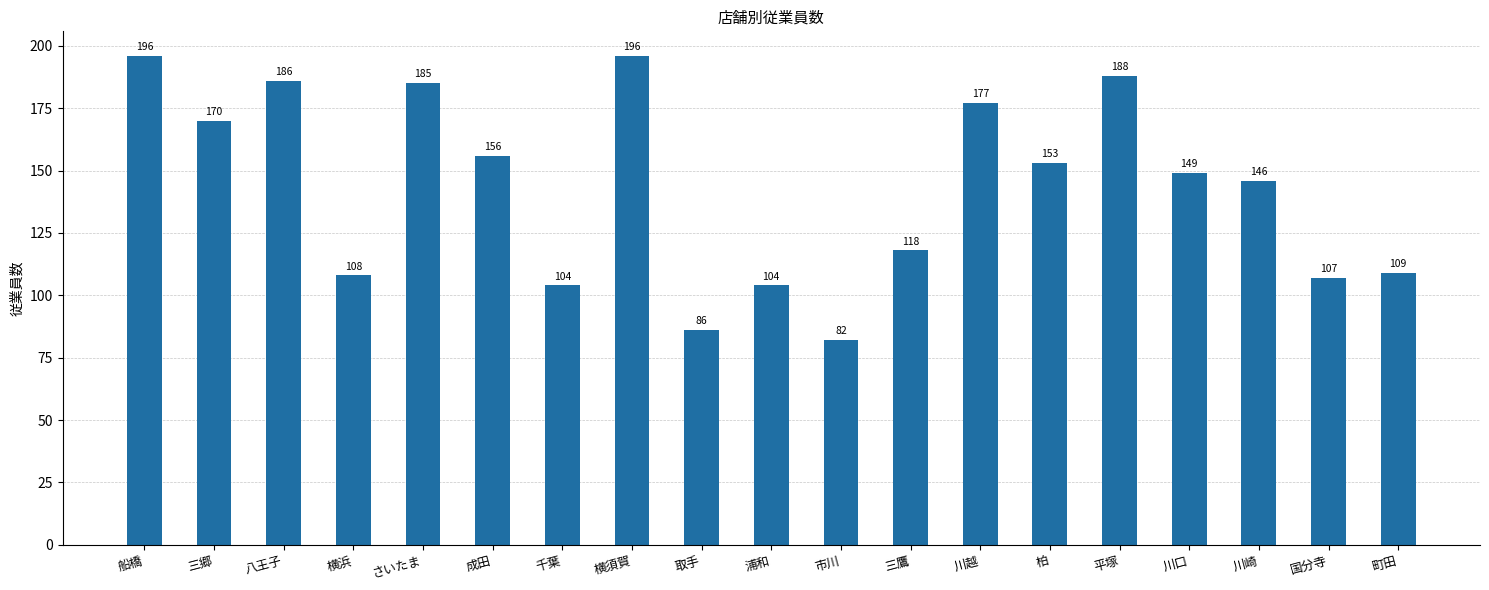

True or false: the data shows 39 at 浦和.

False